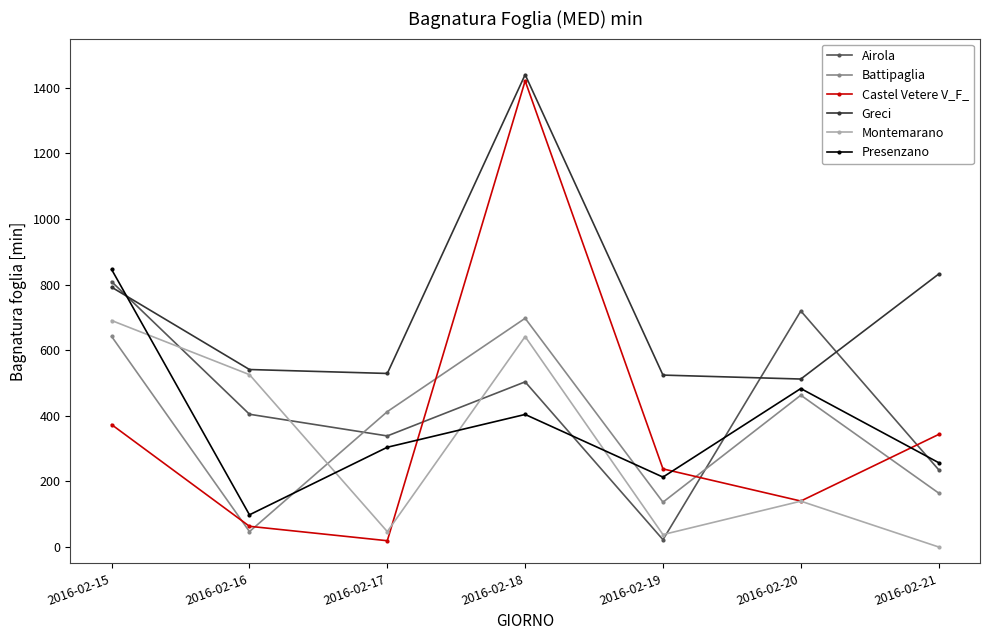

At which category is the sum across all series the highest?

2016-02-18